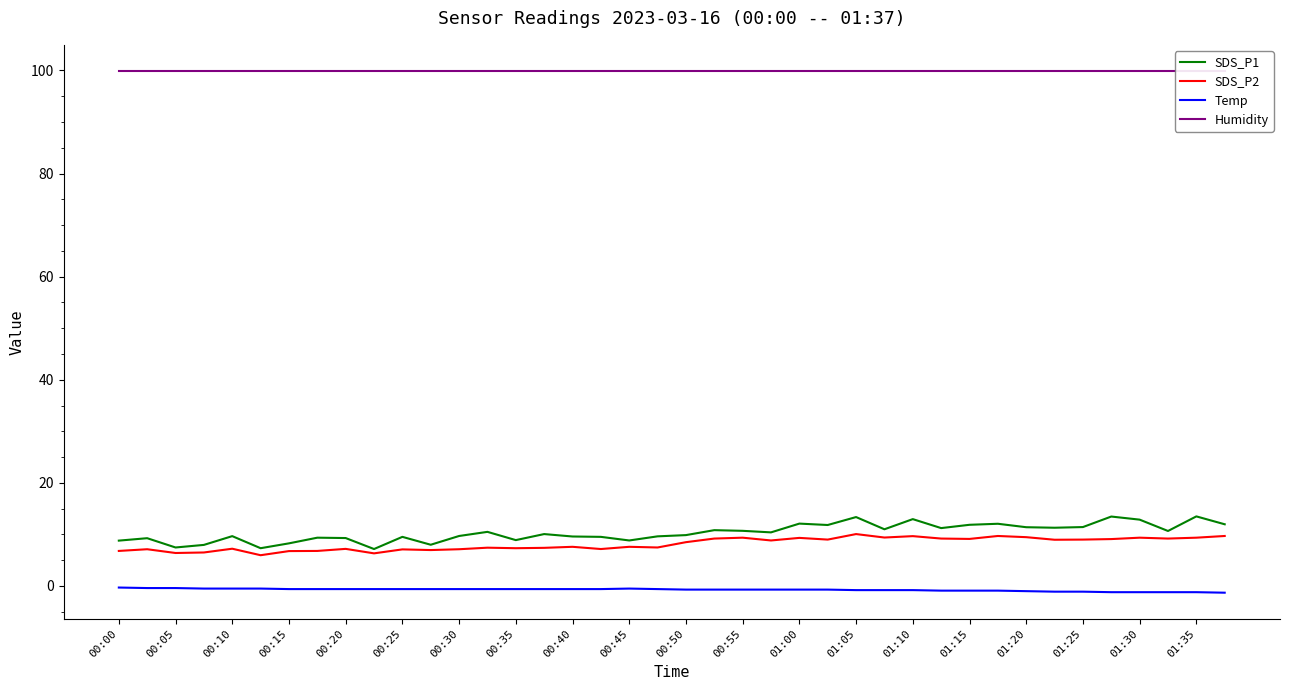

True or false: SDS_P1 and Temp cross at least once.

False